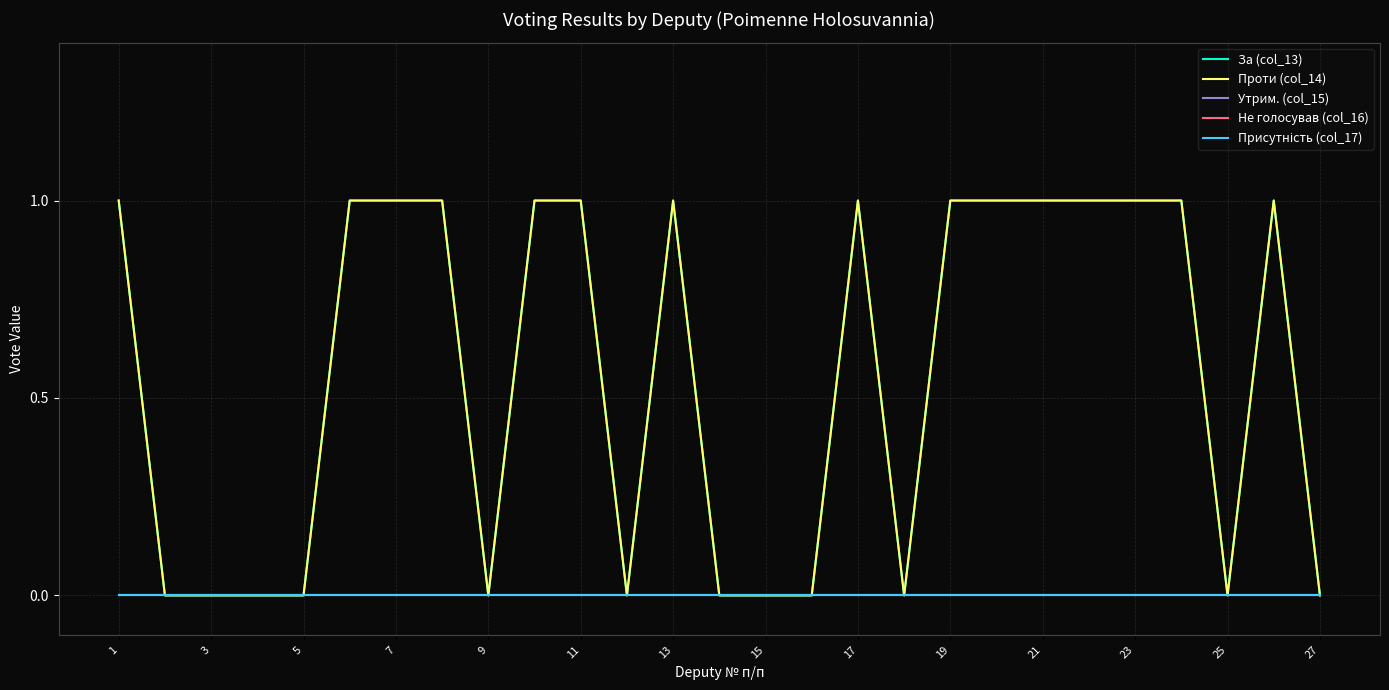

Is this an area chart (filled region under the line)?

No